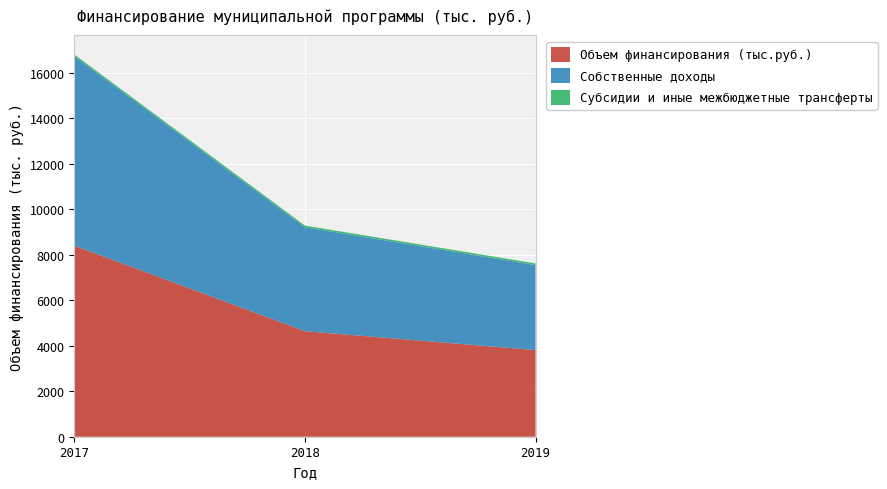

Reading left to right, transcribe all the data shown in this chart.

Объем финансирования (тыс.руб.): 2017=8399.5	2018=4639.6	2019=3807.8
Собственные доходы: 2017=8326.4	2018=4566.5	2019=3734.7
Субсидии и иные межбюджетные трансферты: 2017=73.1	2018=73.1	2019=73.1